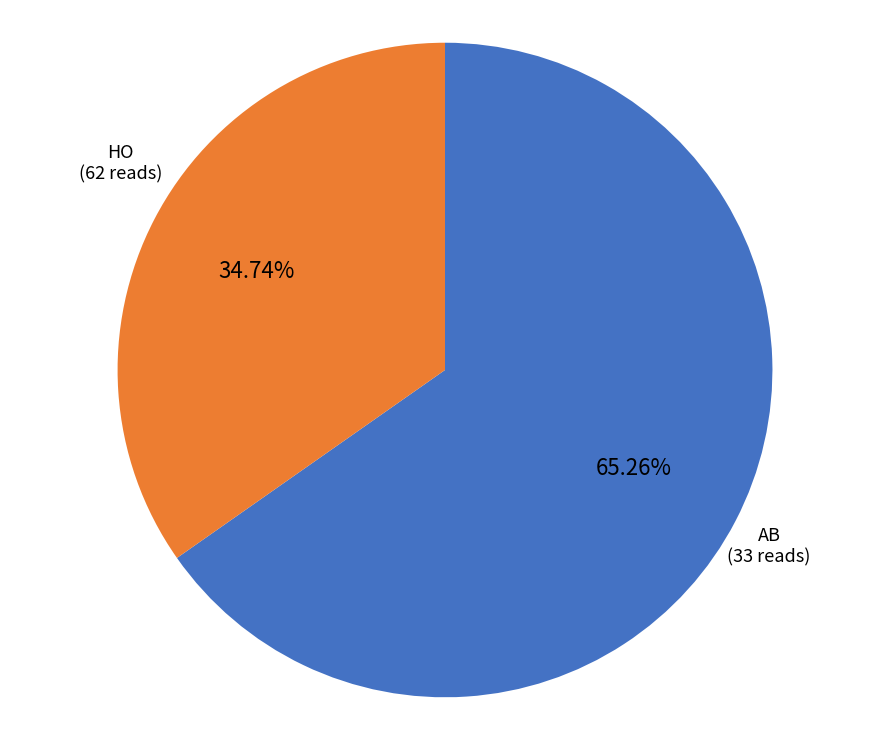

How much of the chart is everything except HO?

34.7%